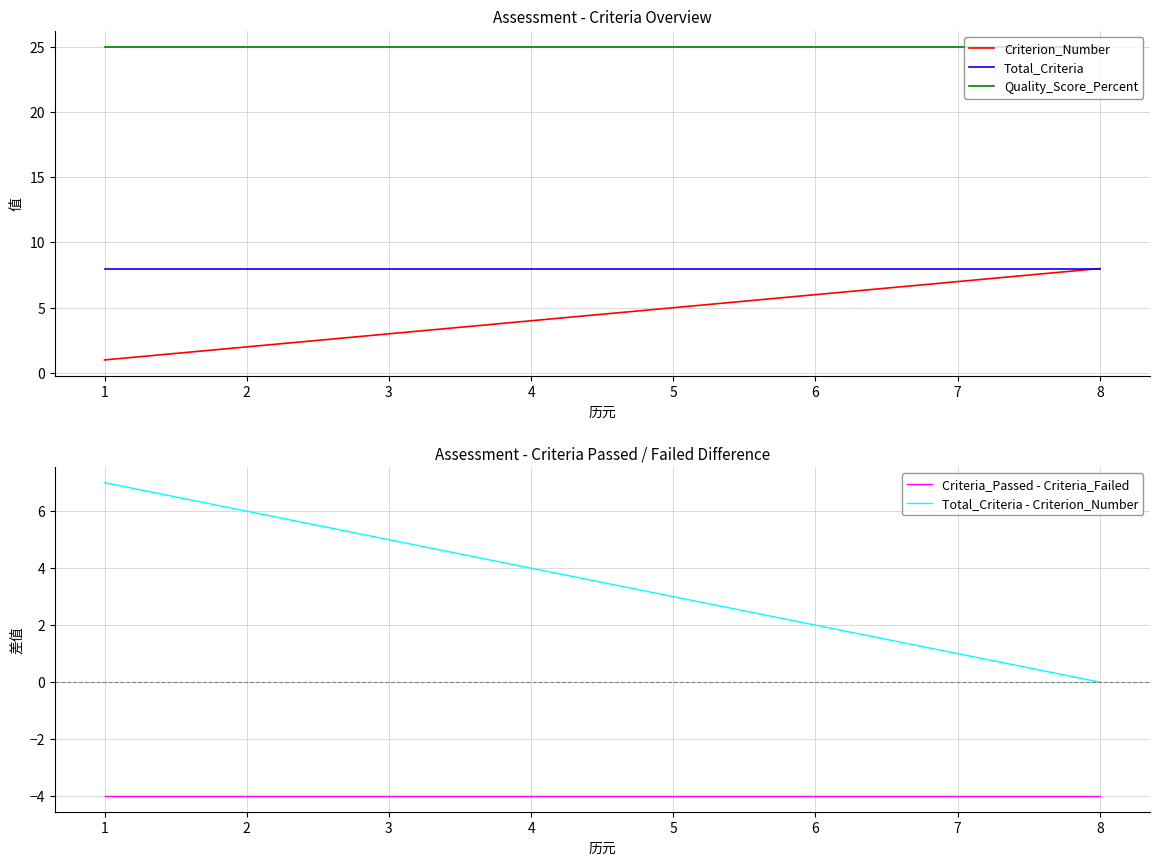

At which category does the chart reach its minimum across all series?

1